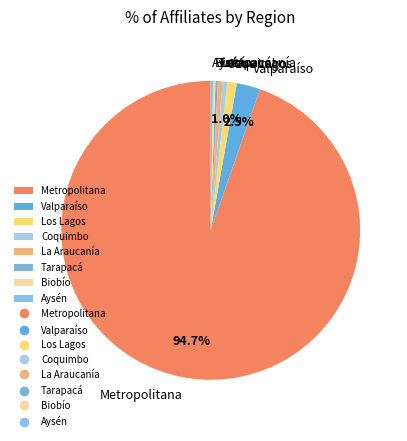

Which category has the biggest portion of the pie?

Metropolitana